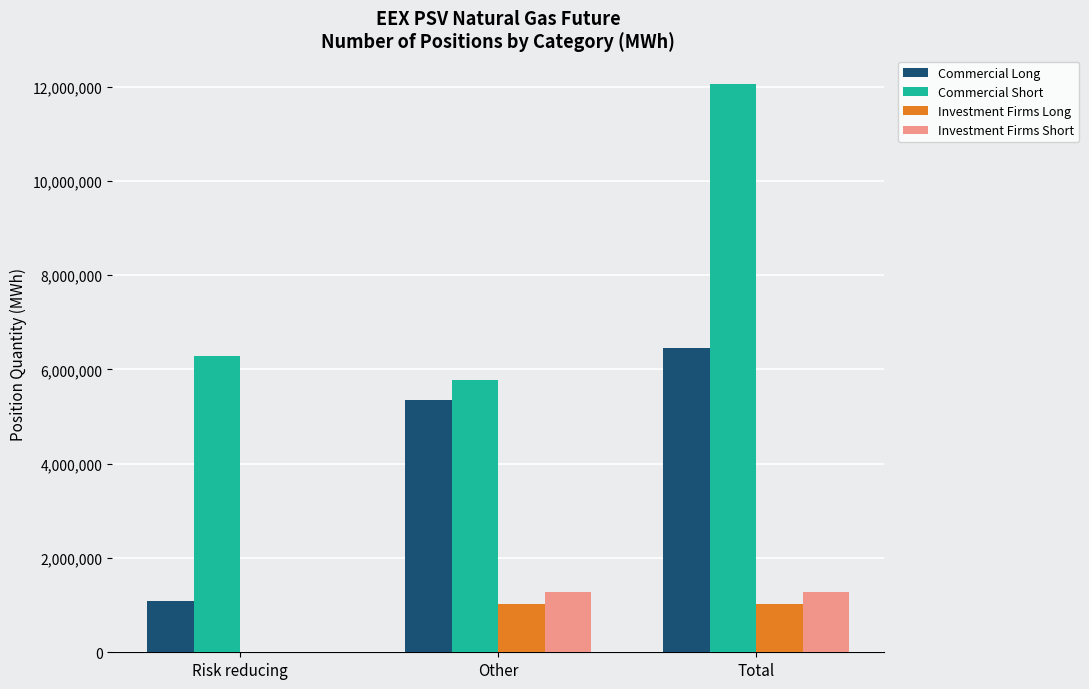

Read the Commercial Long value at Total, to the nearest 10.

6447580